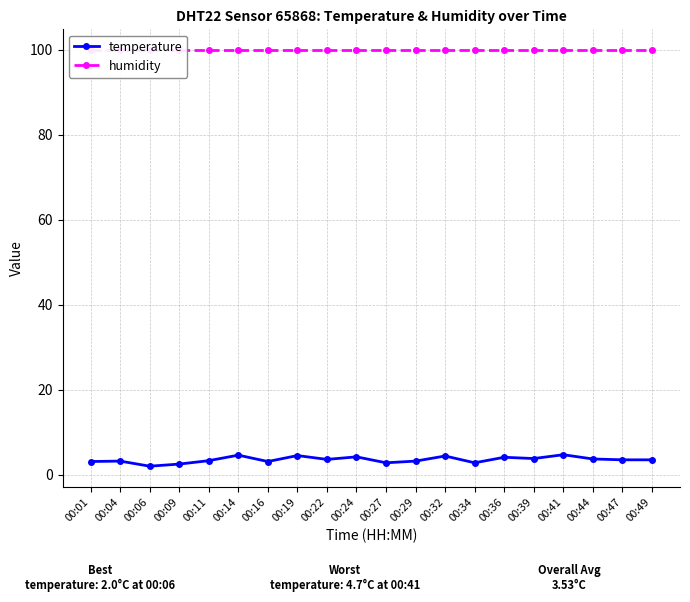

List the series in order of their overall mean, highest first.

humidity, temperature